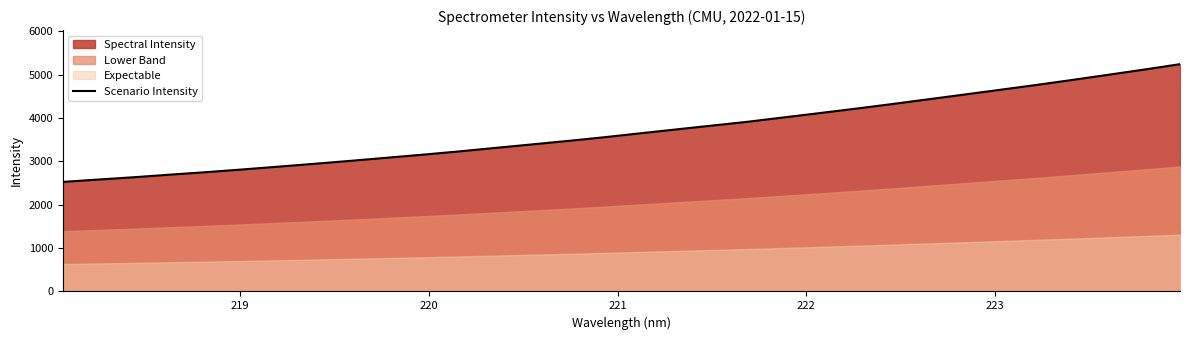

Does the chart have visible grid lines?

No